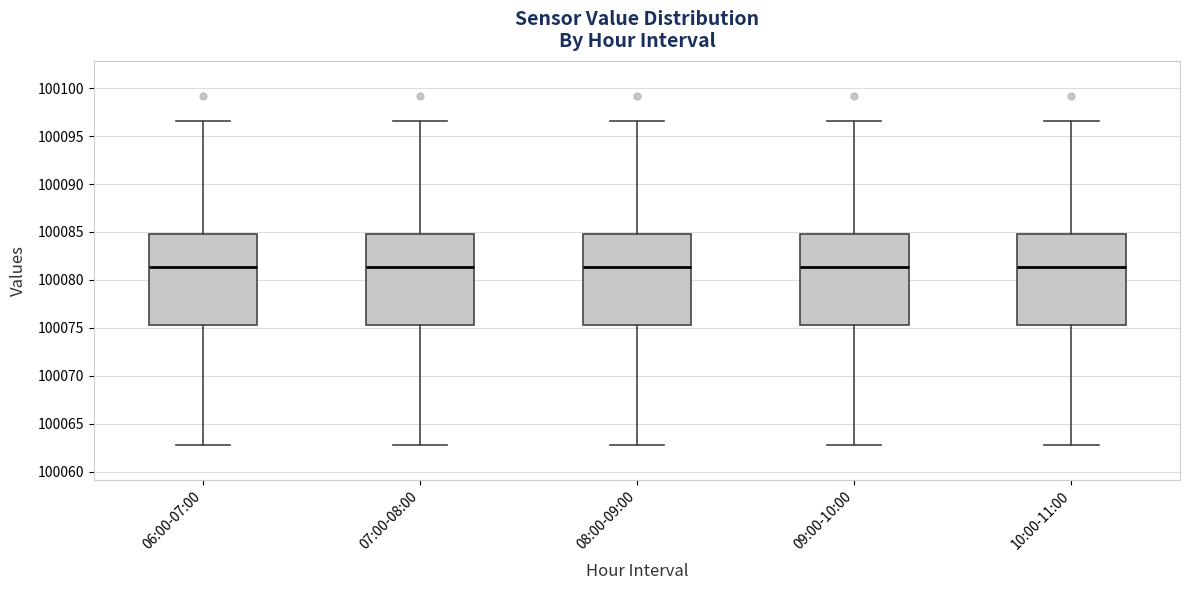

Reading left to right, transcribe this box plot: for each box, give where its median line is, the range the box spans, and where its two whiskers end, as read against the y-axis. The values are not printed on the chart, so give them approximately, as read against the axis.

06:00-07:00: median 100081.5, box 100075.5 to 100084.5, whiskers 100063.0 to 100096.5
07:00-08:00: median 100081.5, box 100075.5 to 100084.5, whiskers 100063.0 to 100096.5
08:00-09:00: median 100081.5, box 100075.5 to 100084.5, whiskers 100063.0 to 100096.5
09:00-10:00: median 100081.5, box 100075.5 to 100084.5, whiskers 100063.0 to 100096.5
10:00-11:00: median 100081.5, box 100075.5 to 100084.5, whiskers 100063.0 to 100096.5